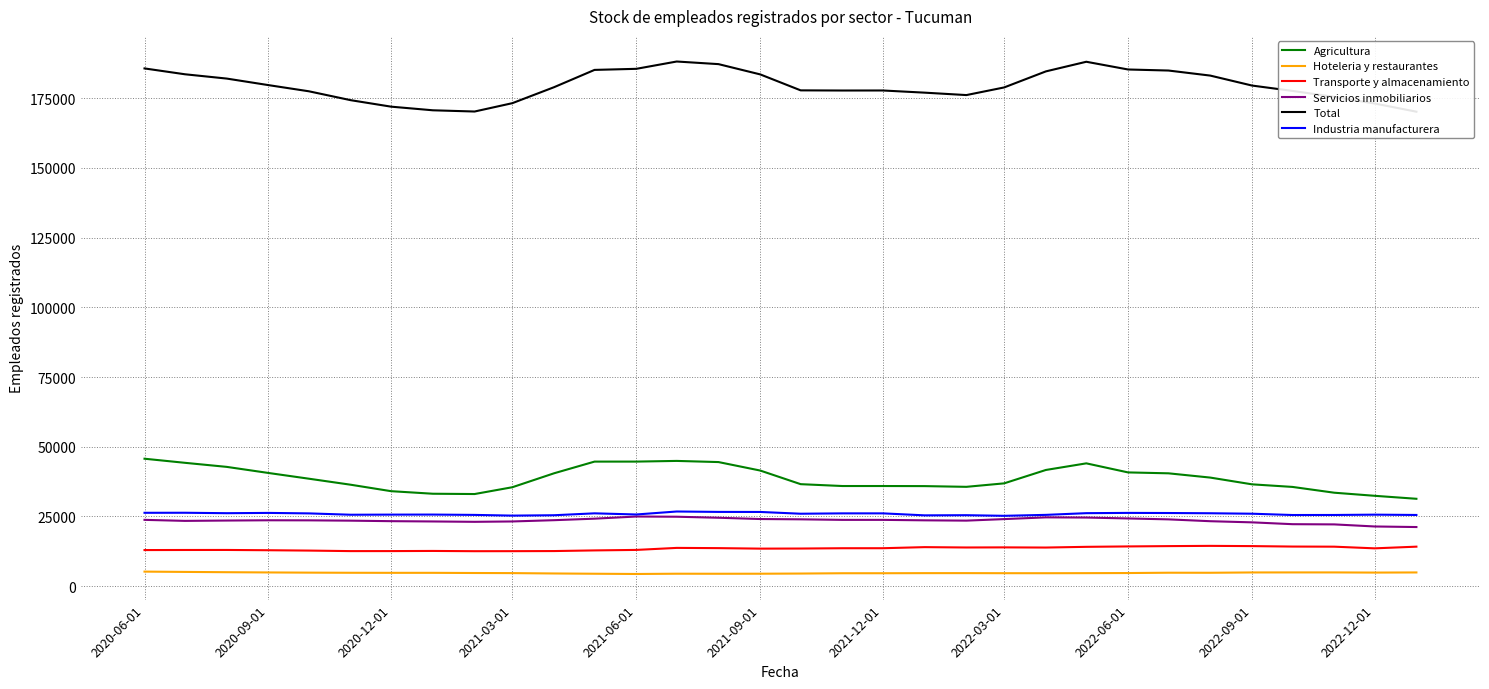

Is the value of Servicios inmobiliarios at 2022-03-01 greater than the value of Agricultura at 2021-09-01?

No